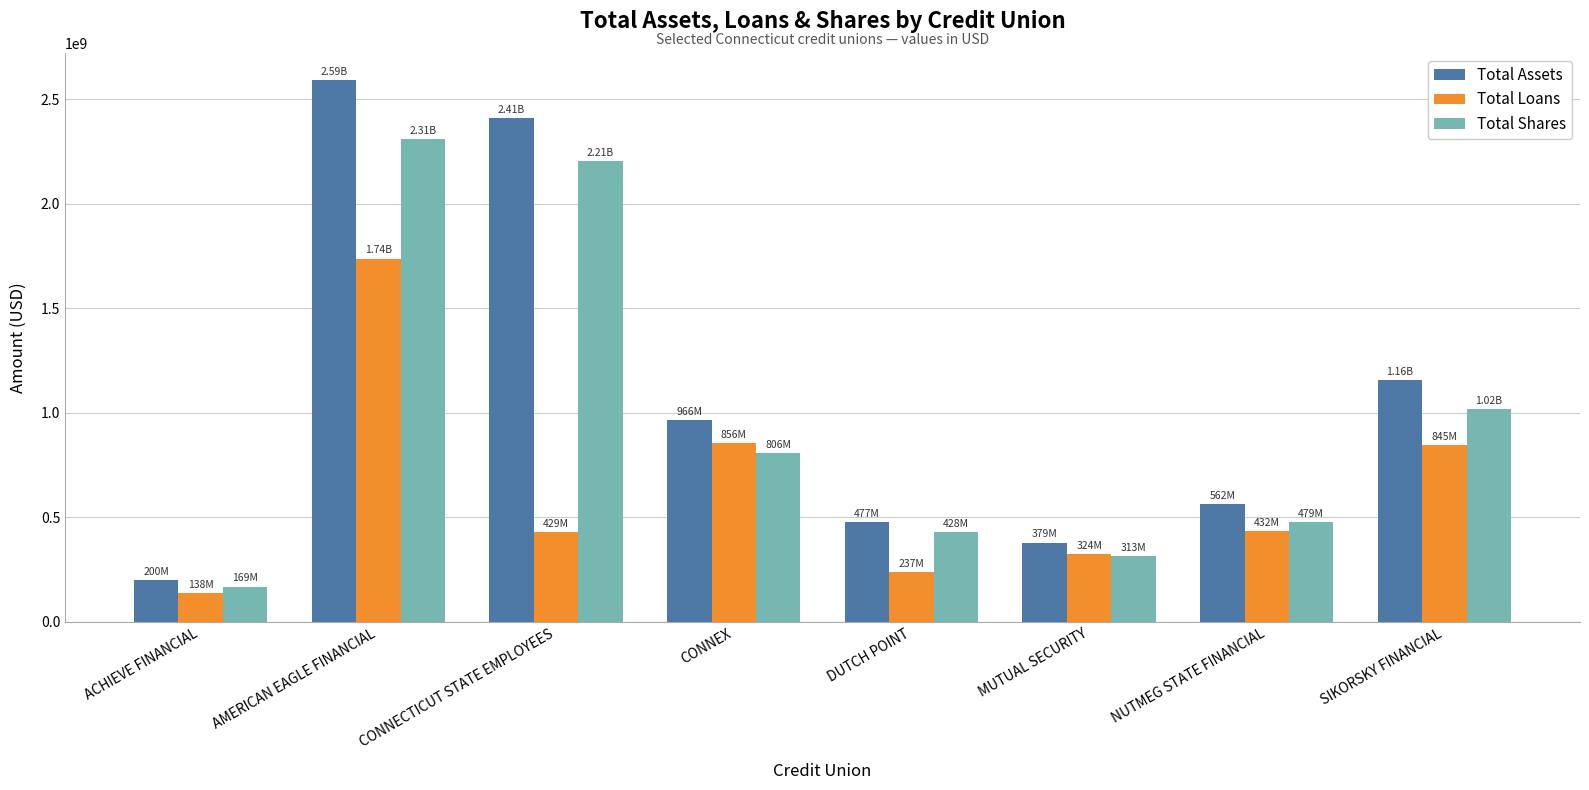

What is the minimum value for Total Assets?

199500856